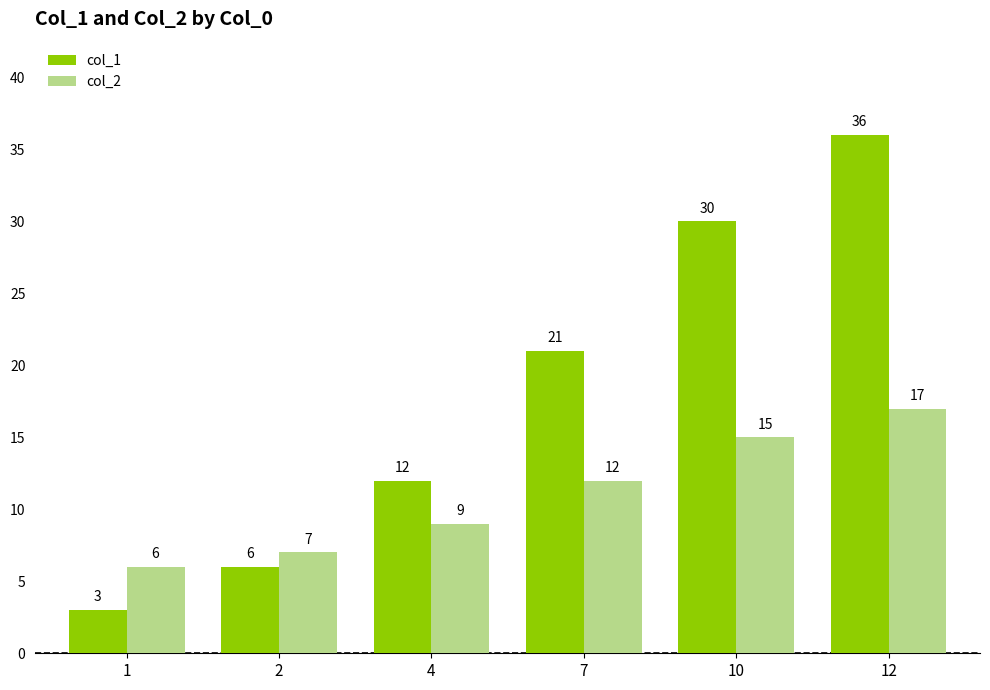

Rank the series at 7 from highest to lowest value.

col_1, col_2